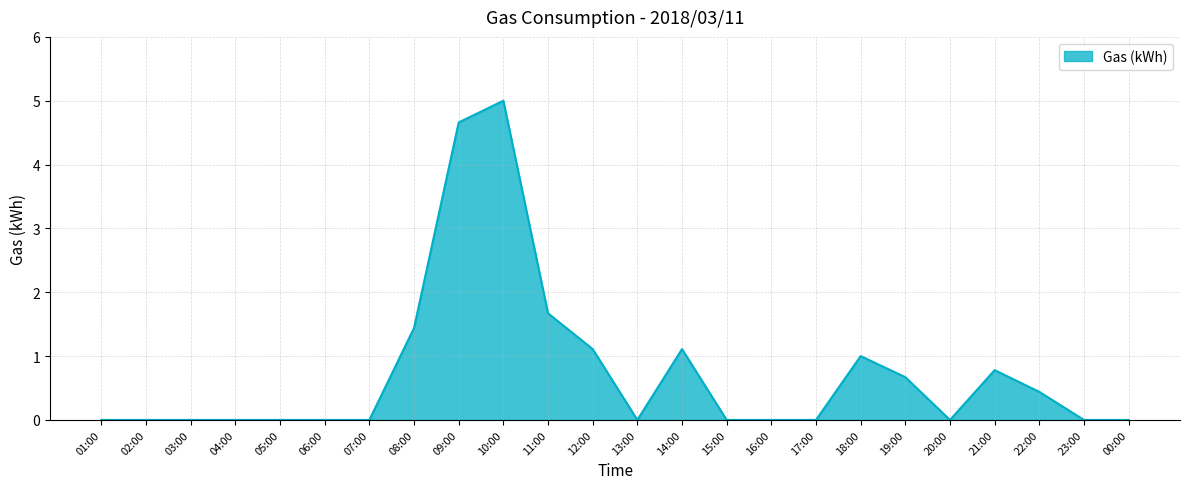

Which label corresponds to the largest value in the chart?

10:00